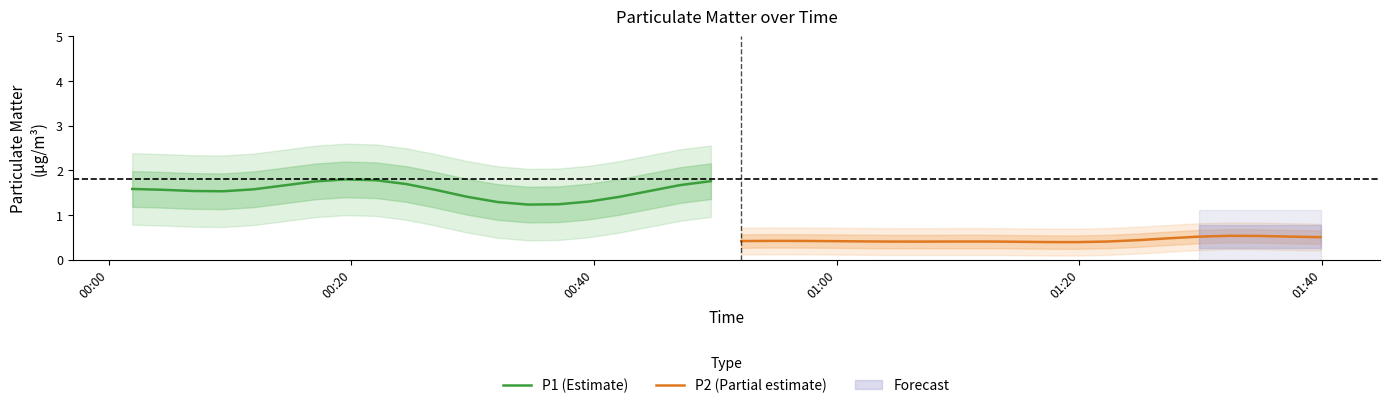

What is the maximum value for P1 (Estimate)?

1.8